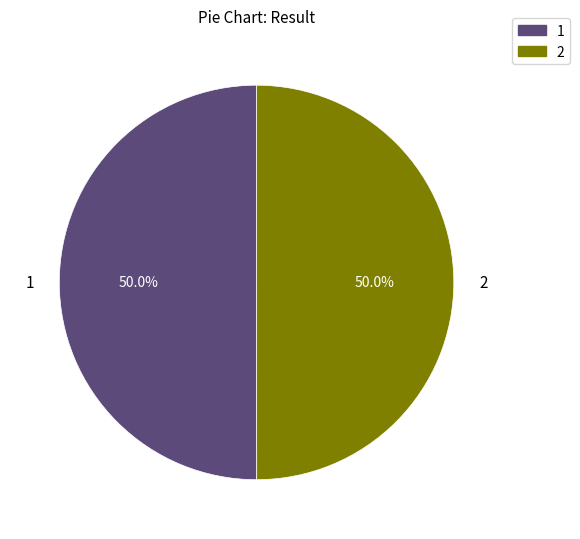

The 1 slice represents 59% of the pie. True or false?

False